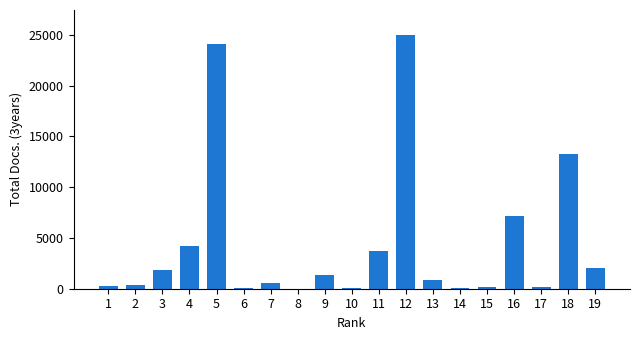

Approximately how many times larger is the value at 9 compared to 18?

0.1